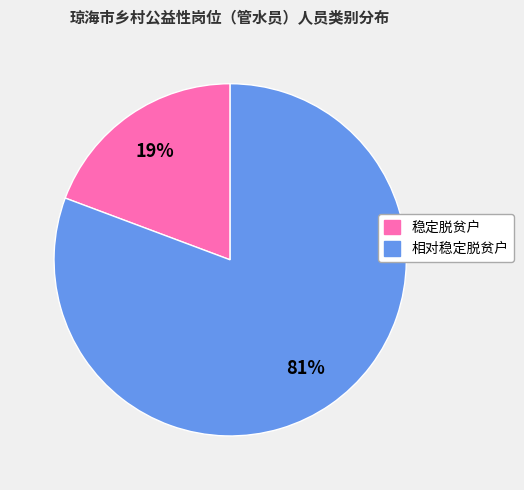

How many segments does this pie chart have?

2